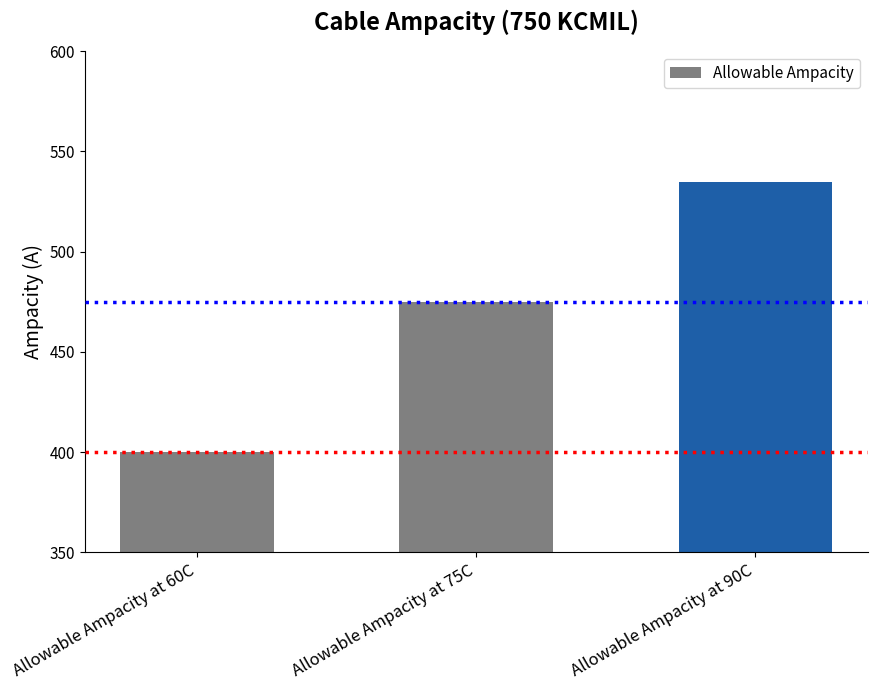

Where is the data nearest to the value 467?

Allowable Ampacity at 75C